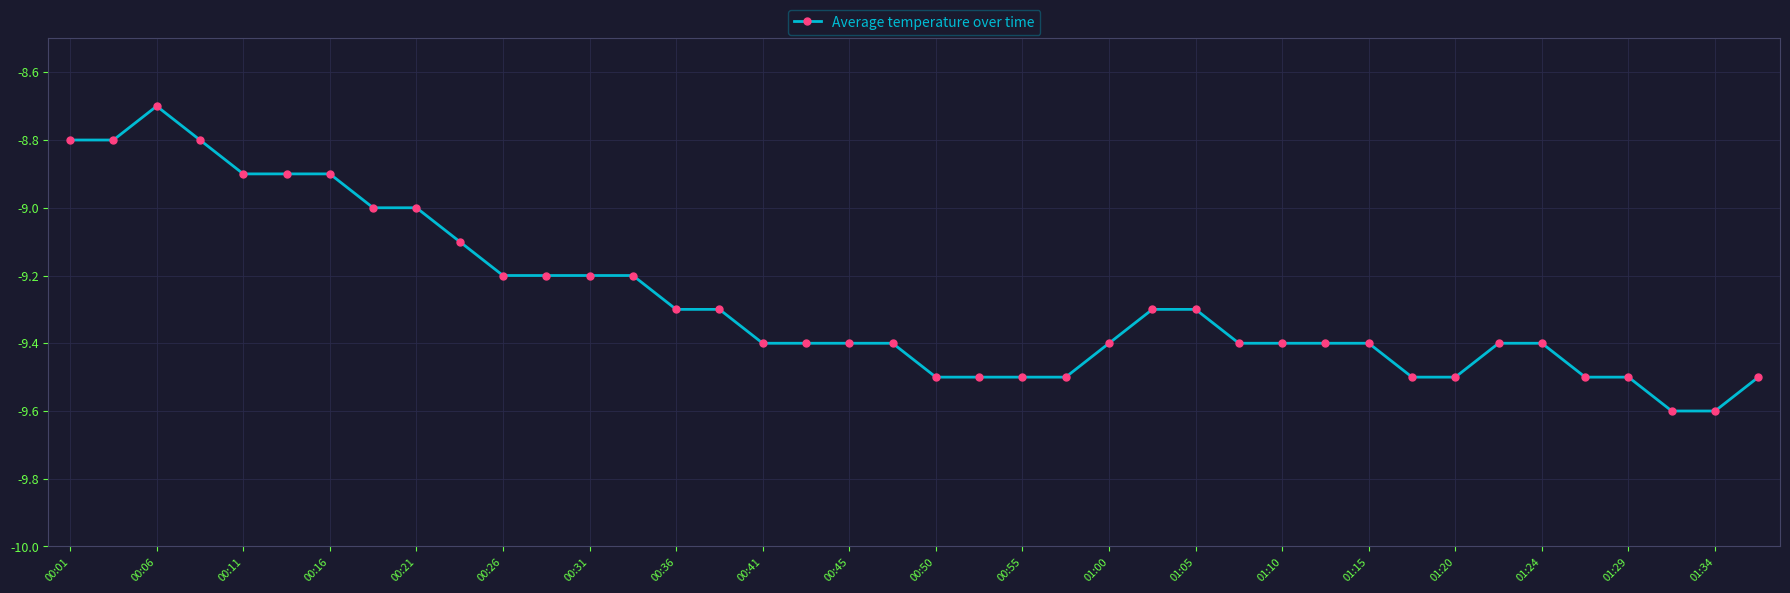

How many values are between -9 and -8?

9